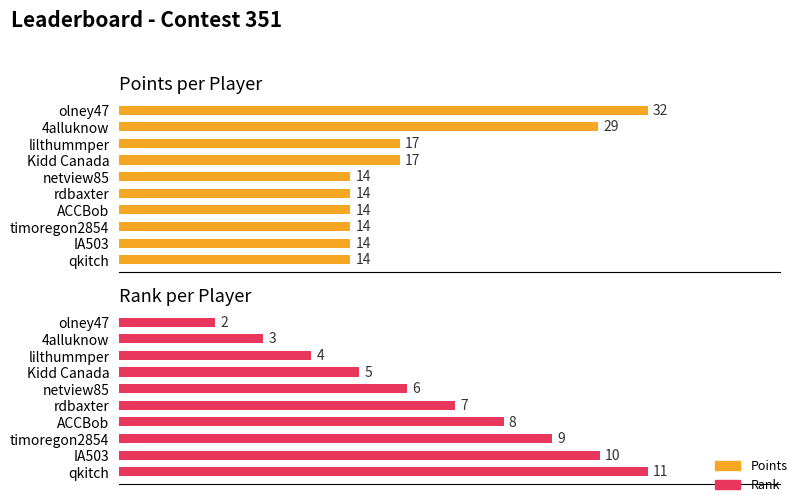

Which series changed the most between ACCBob and timoregon2854?

Rank